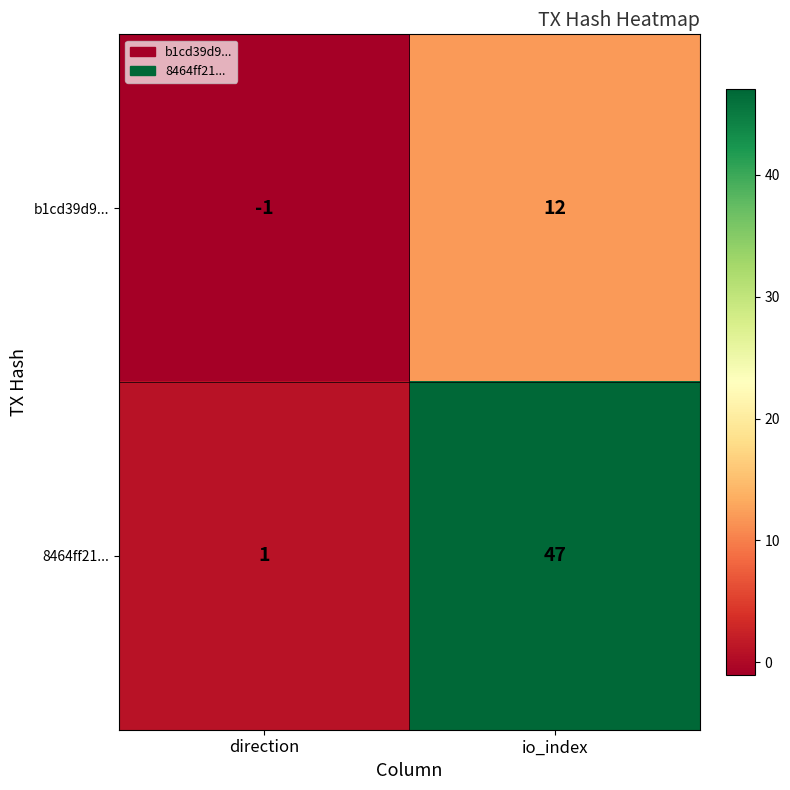

What is the sum of the b1cd39d9... values at io_index and direction?

11